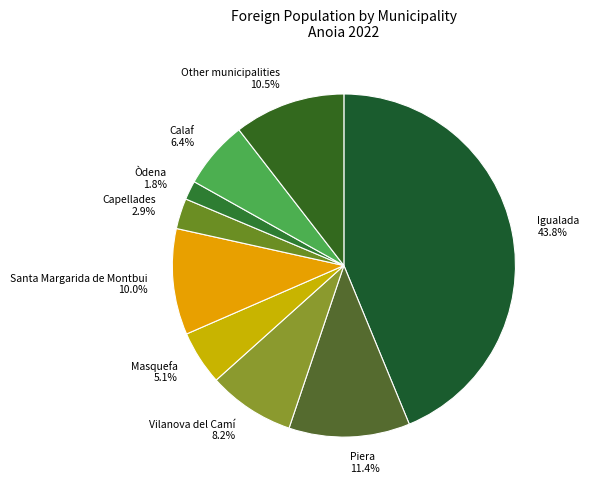

Combined, what portion of the pie is Santa Margarida de Montbui and Òdena?

11.8%